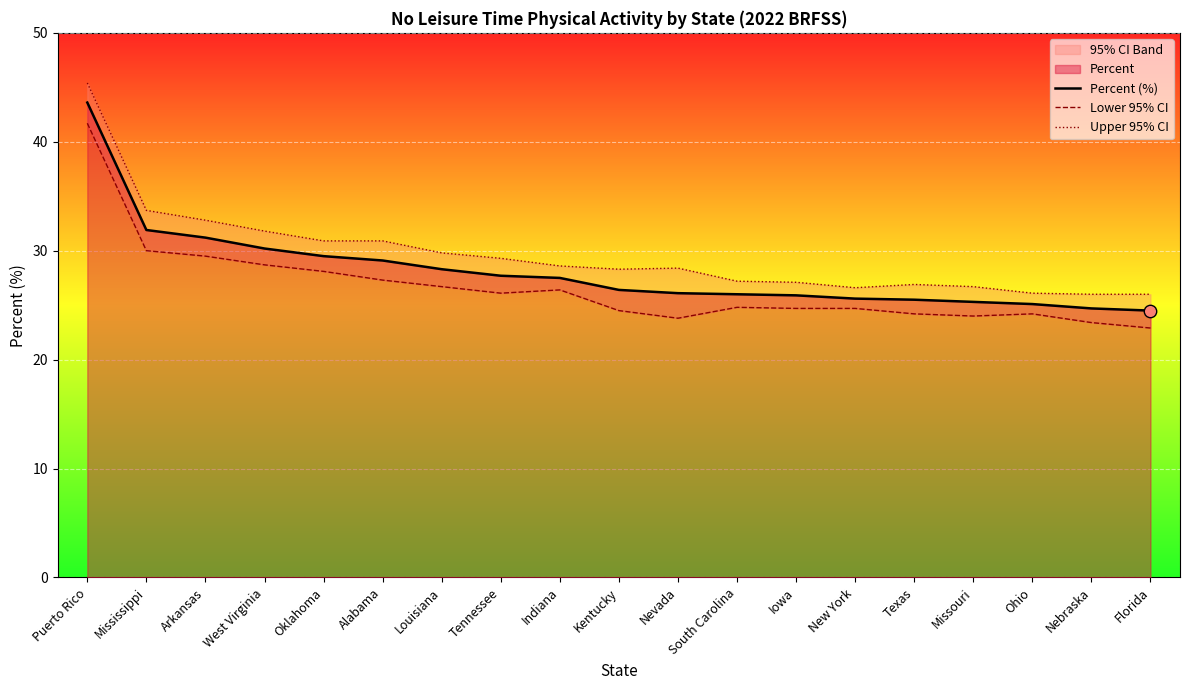

At how many categories does at least one series exceed 27?

13